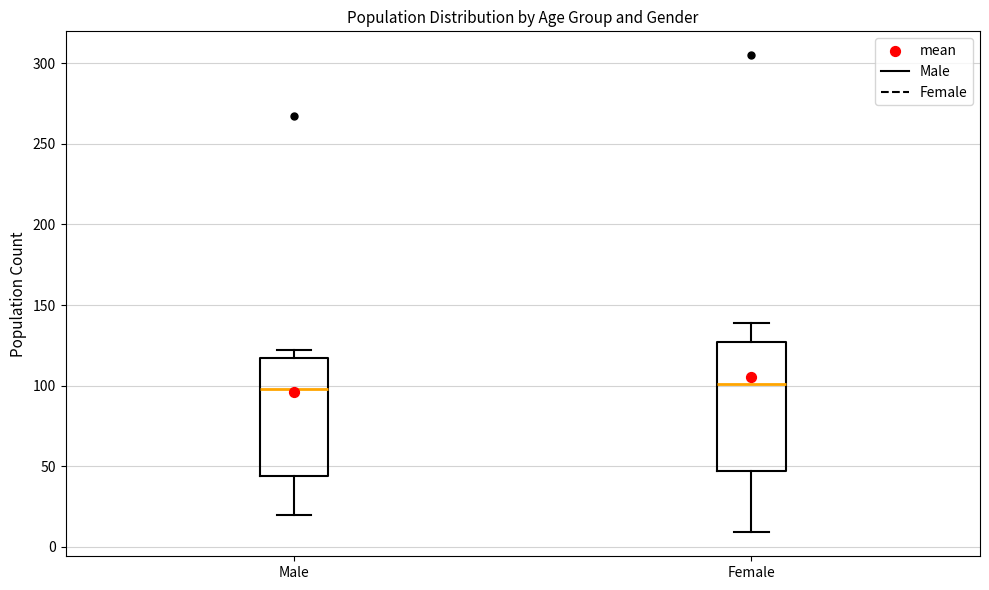

Where does the median line of the box for Male sit on the y-axis? The values are not printed on the chart, so give them approximately, as read against the axis.

100